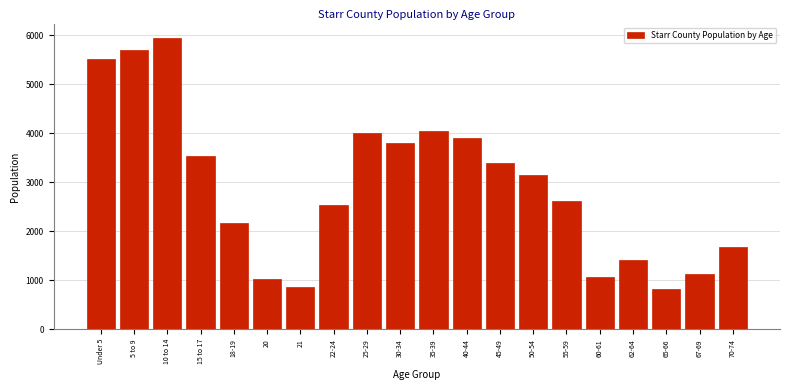

Reading left to right, transcribe all the data shown in this chart.

Under 5=5513	5 to 9=5697	10 to 14=5939	15 to 17=3529	18-19=2171	20=1024	21=872	22-24=2528	25-29=4013	30-34=3801	35-39=4053	40-44=3901	45-49=3398	50-54=3139	55-59=2613	60-61=1070	62-64=1422	65-66=817	67-69=1129	70-74=1682